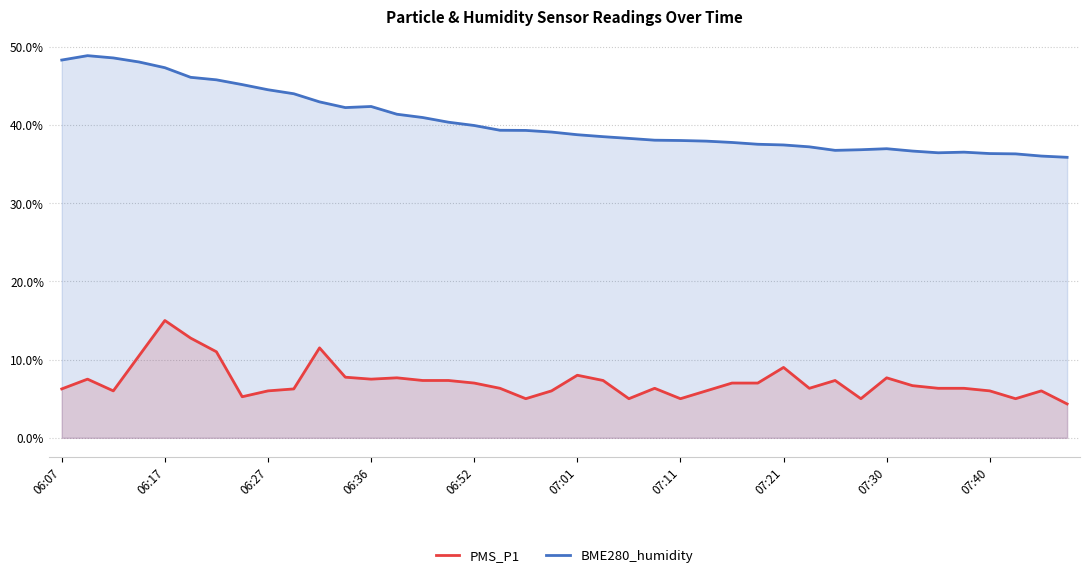

What is the total value across all series at 13?

49.1